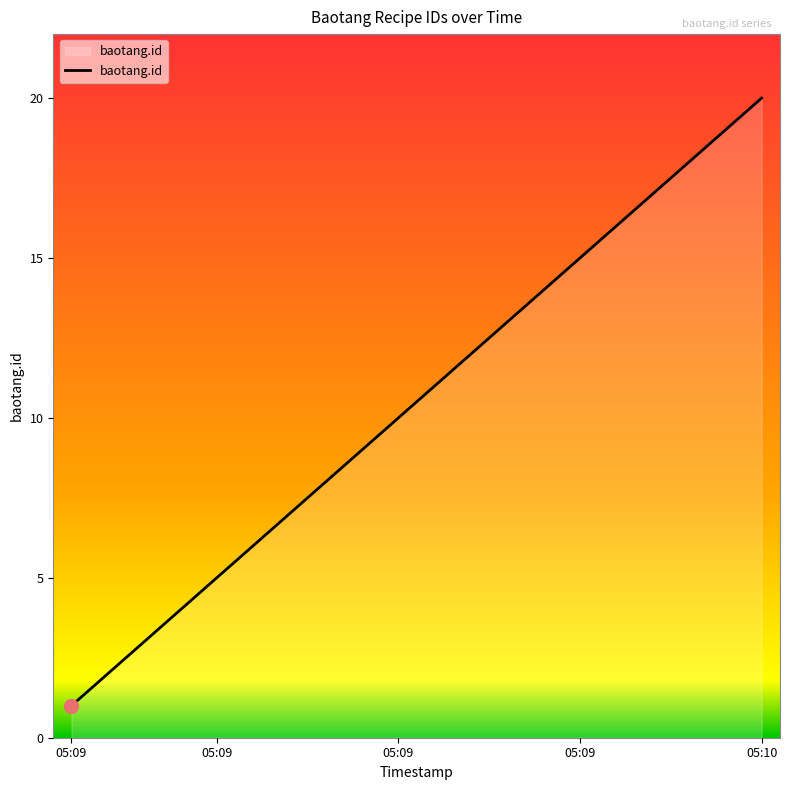

How many lines are shown in the chart?

1